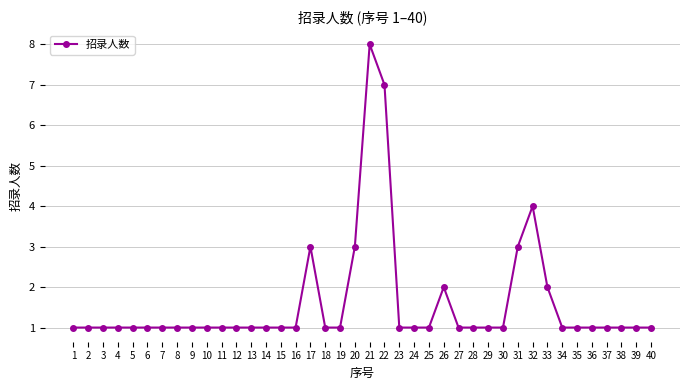

What is the value of the 27th point from the left?

1